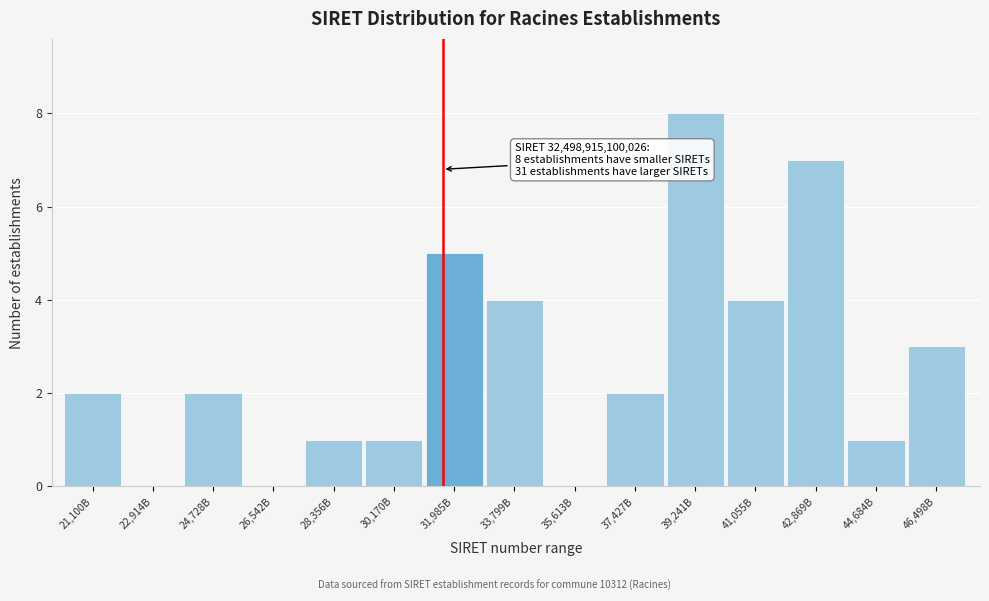

Reading left to right, what are all the values shown in this chart?

21,100B=2	22,914B=0	24,728B=2	26,542B=0	28,356B=1	30,170B=1	31,985B=5	33,799B=4	35,613B=0	37,427B=2	39,241B=8	41,055B=4	42,869B=7	44,684B=1	46,498B=3